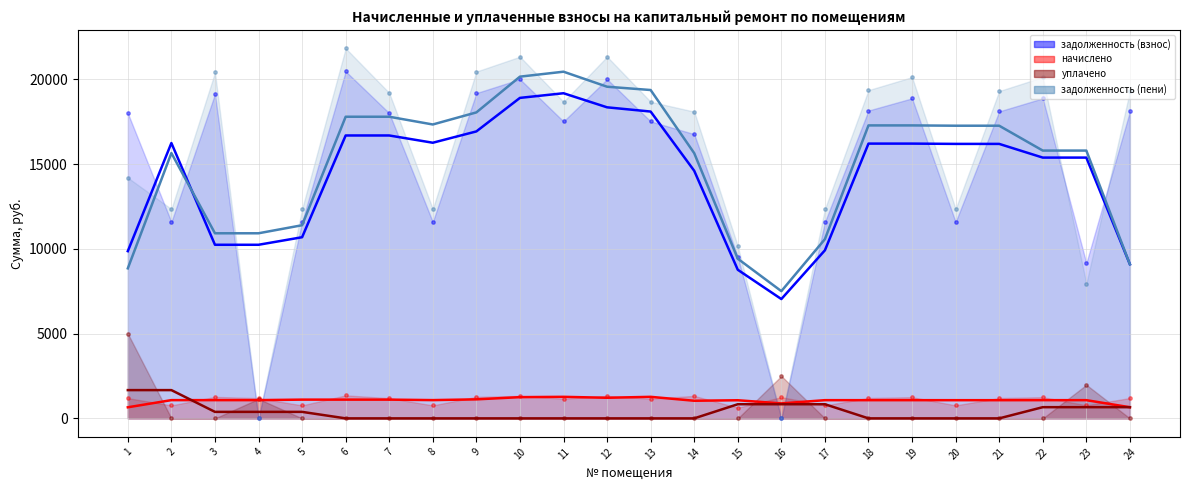

Which series has the widest spread of Y values?

задолженность (пени)